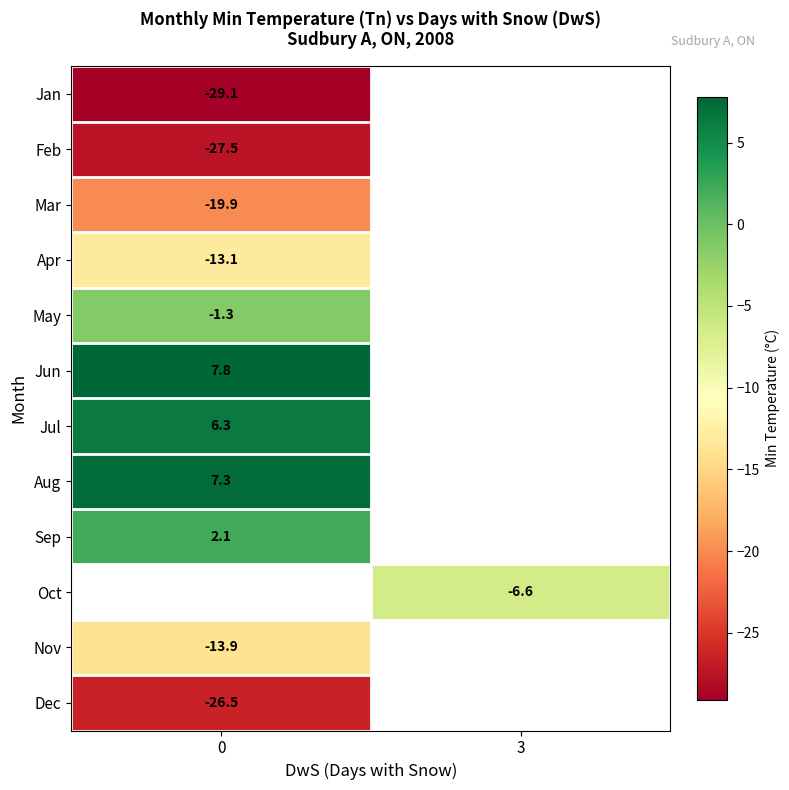

How many data points does each series have?

2